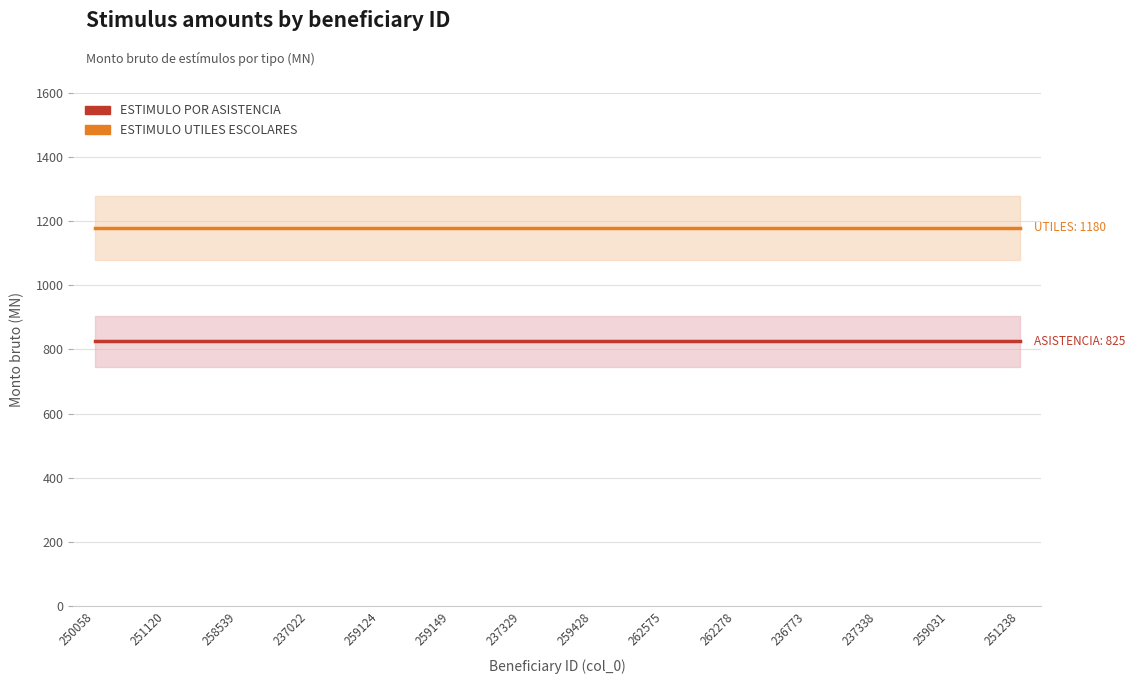

Between 250058 and 262278, which series saw the biggest shift?

ESTIMULO POR ASISTENCIA